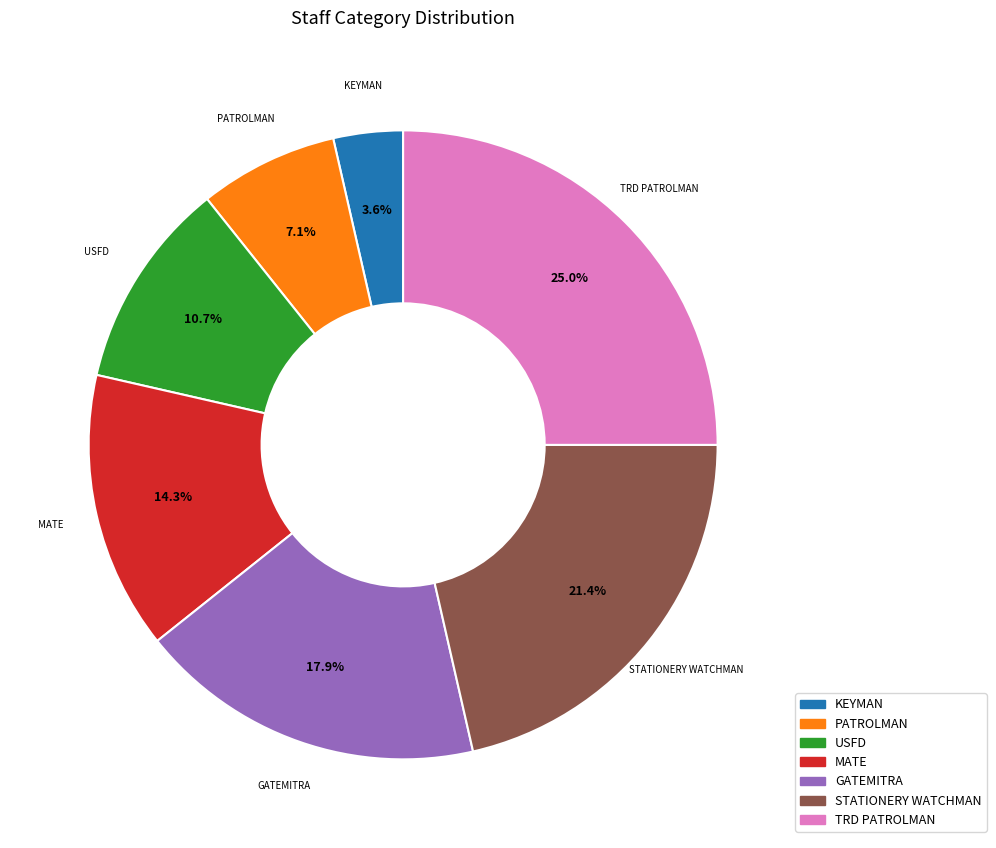

Which slice is the smallest?

KEYMAN